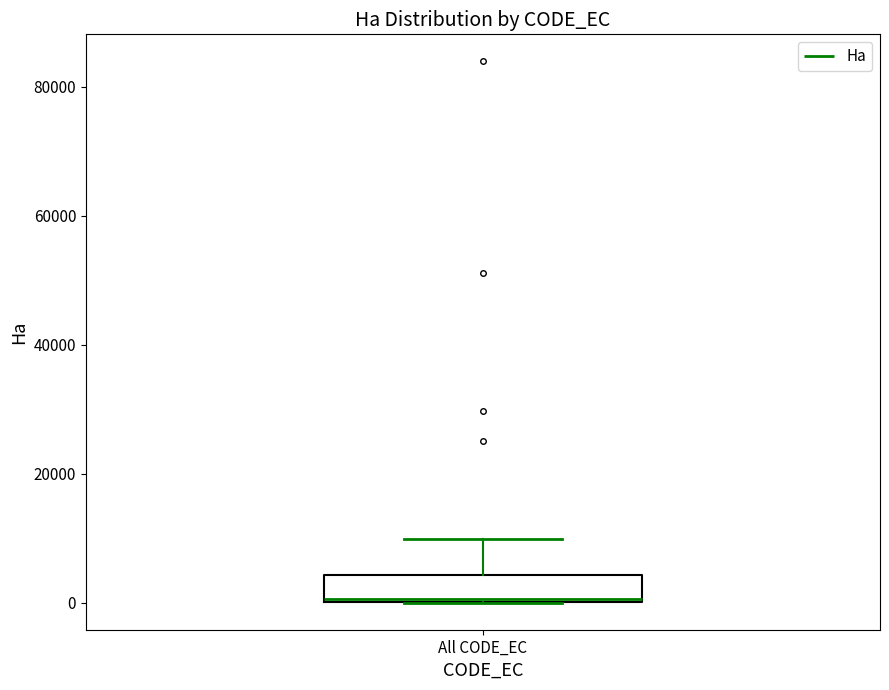

Transcribe this box plot: give where the median line is, the range the box spans, and where the two whiskers end, as read against the y-axis. The values are not printed on the chart, so give them approximately, as read against the axis.

median 0, box 0 to 4000, whiskers 0 to 10000